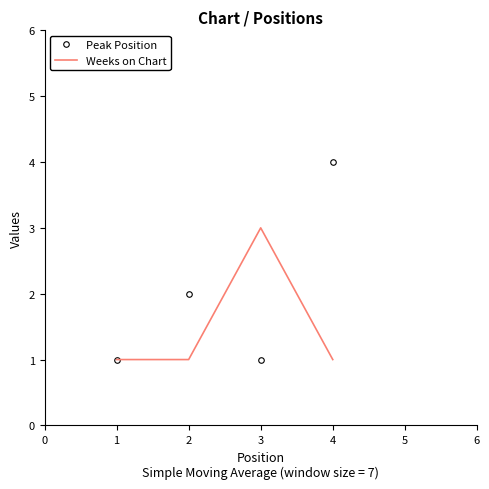

Rank the series by their maximum value, from highest to lowest.

Peak Position, Weeks on Chart